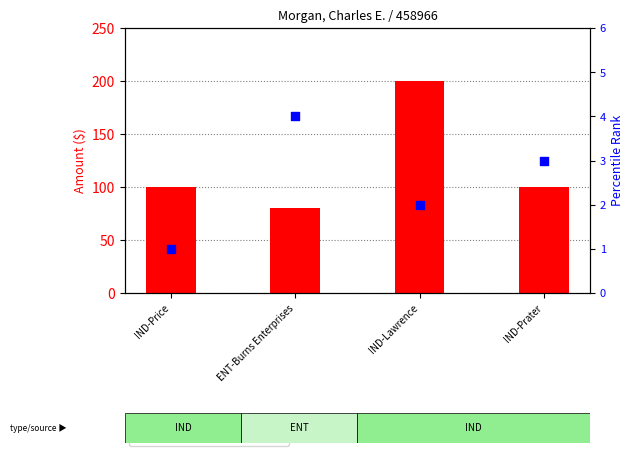

What is the change in value from IND-Price to IND-Lawrence?

+1